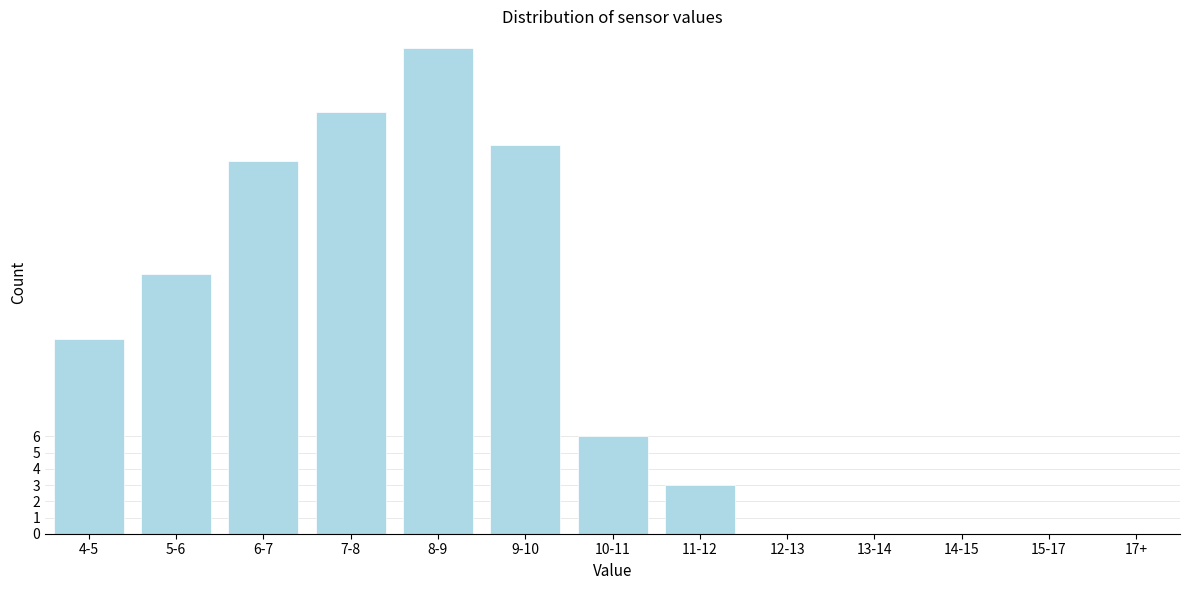

Reading right to left, extract all data points from this chart.

17+=0	15-17=0	14-15=0	13-14=0	12-13=0	11-12=3	10-11=6	9-10=24	8-9=30	7-8=26	6-7=23	5-6=16	4-5=12